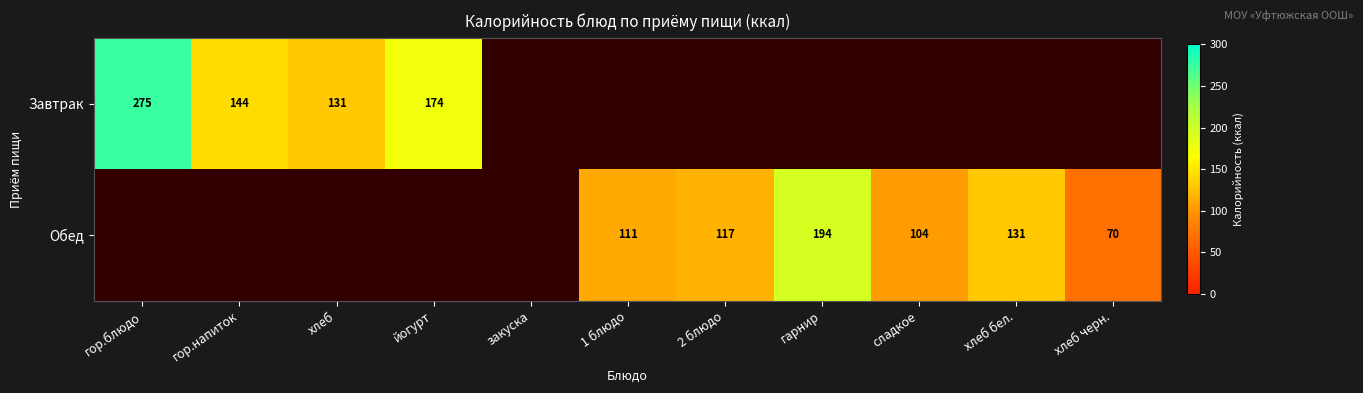

What is the smallest value displayed?

70.0